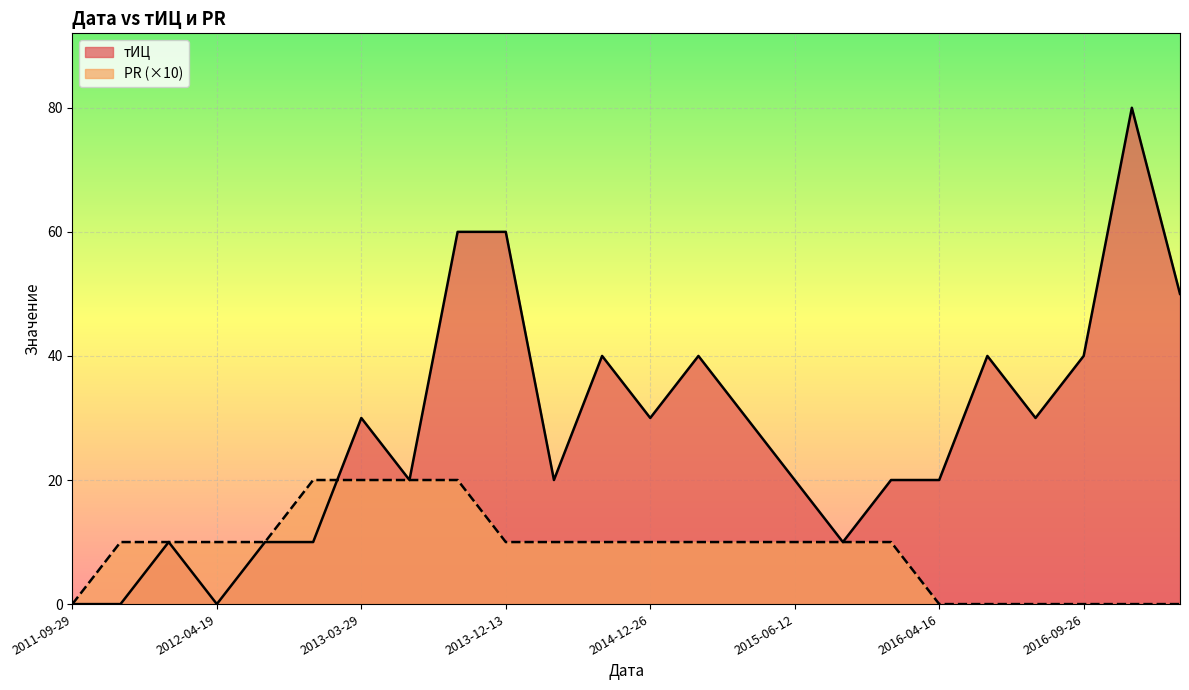

Rank the series at 2011-09-29 from lowest to highest value.

тИЦ, PR